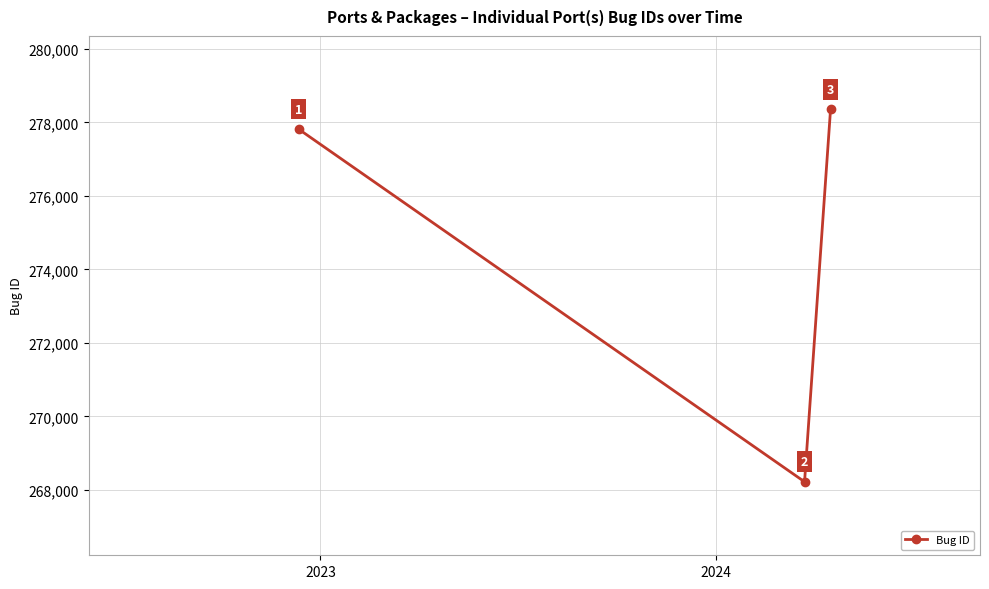

What is the minimum value shown in the chart?

268218